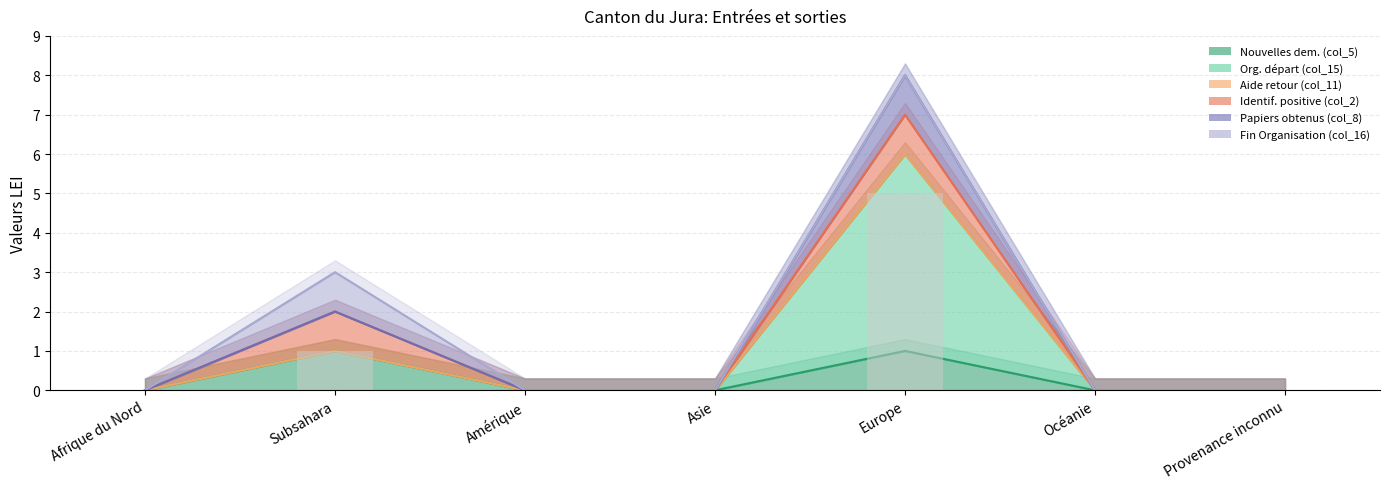

List the labels in order of Papiers obtenus (col_8) value, smallest first.

Afrique du Nord, Amérique, Asie, Océanie, Provenance inconnu, Subsahara, Europe